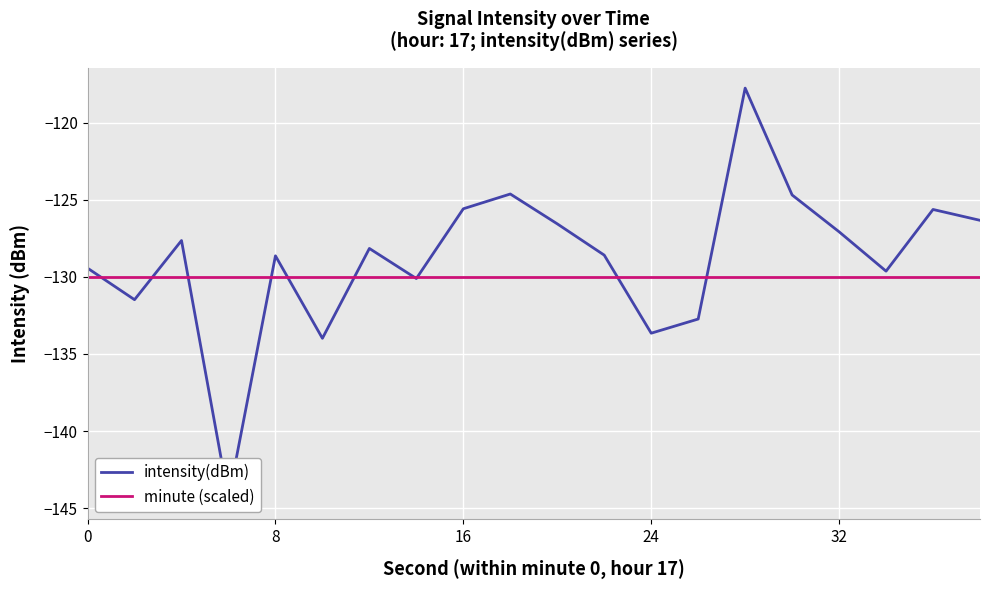

What is the total value across all series at 11?

-258.6